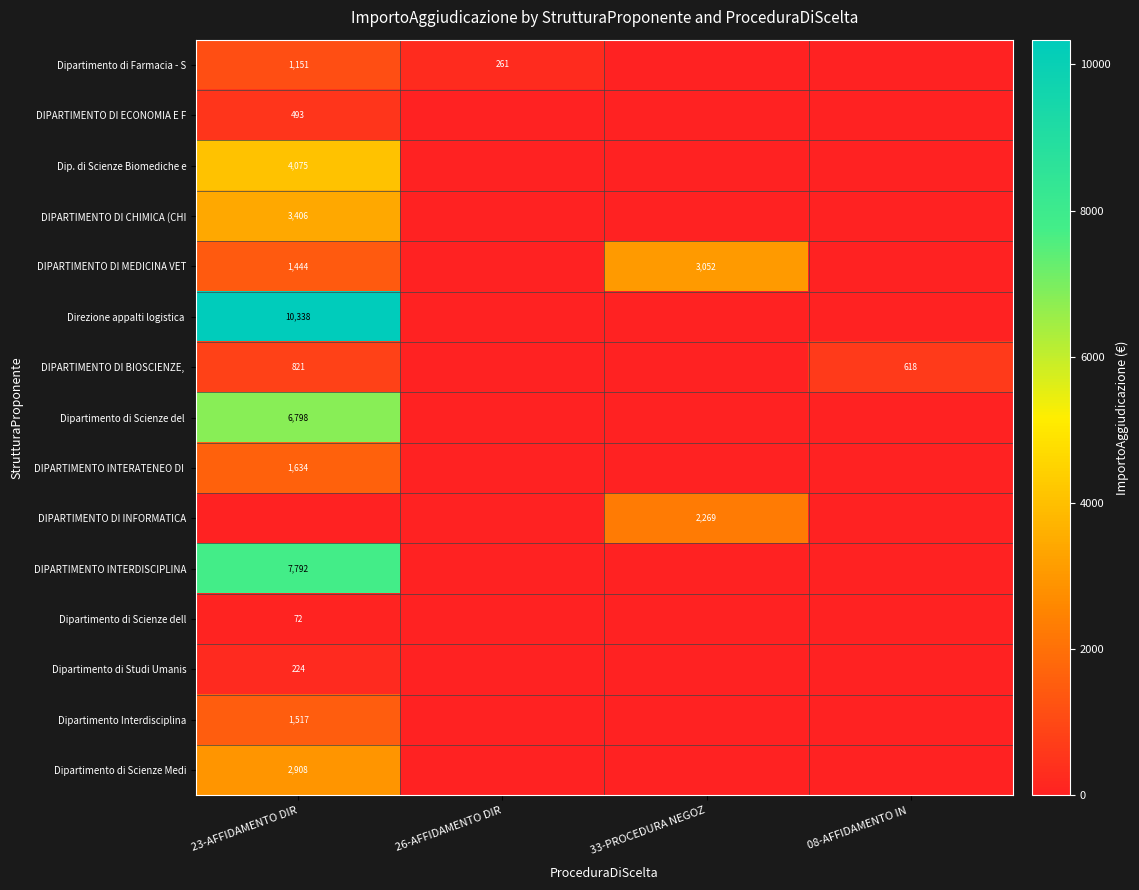

True or false: Dipartimento di Farmacia - S has a value of 129 at 26-AFFIDAMENTO DIR.

False